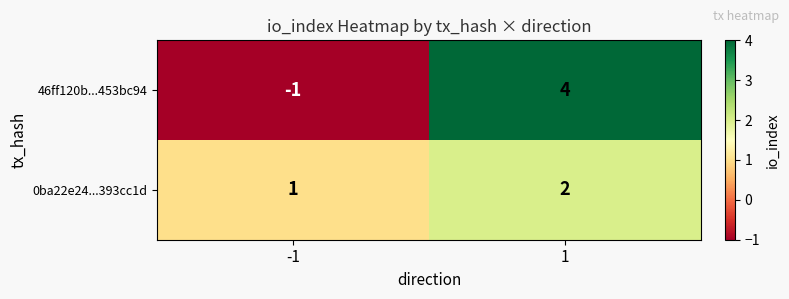

Reading left to right, what are all the values shown in this chart?

46ff120b...453bc94: -1=-1	1=4
0ba22e24...393cc1d: -1=1	1=2